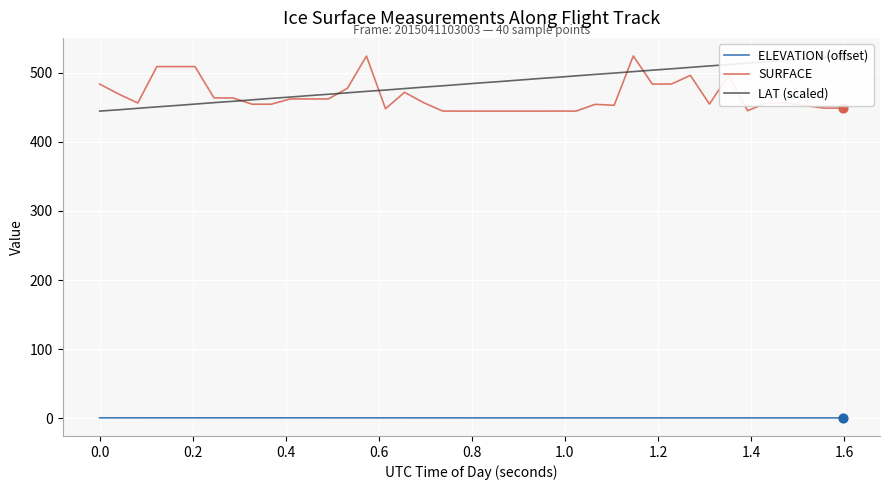

What are all the series names shown in the legend?

ELEVATION (offset), SURFACE, LAT (scaled)